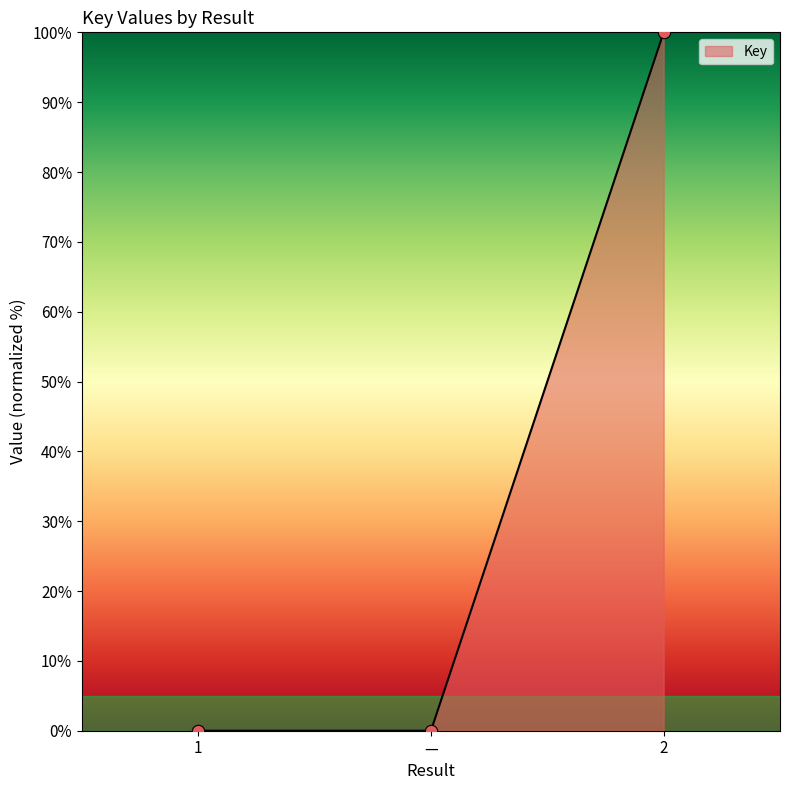

What is the change in value from 1 to 2?

+100